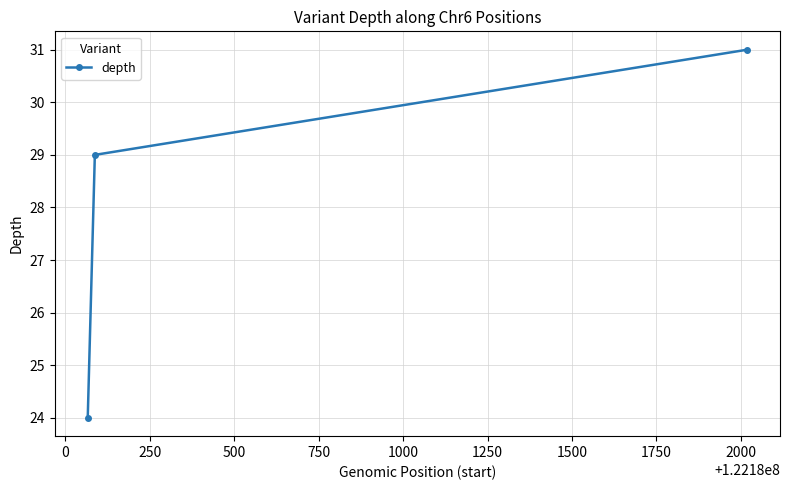

How many distinct data groups are displayed?

1